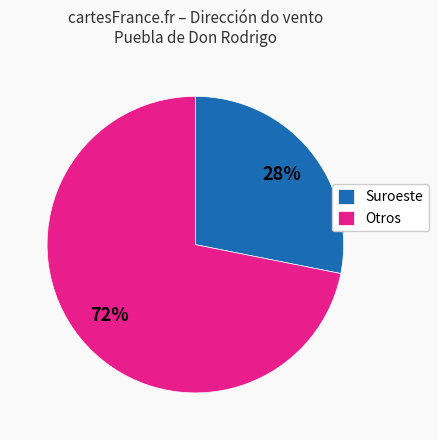

Which slice is the smallest?

Suroeste